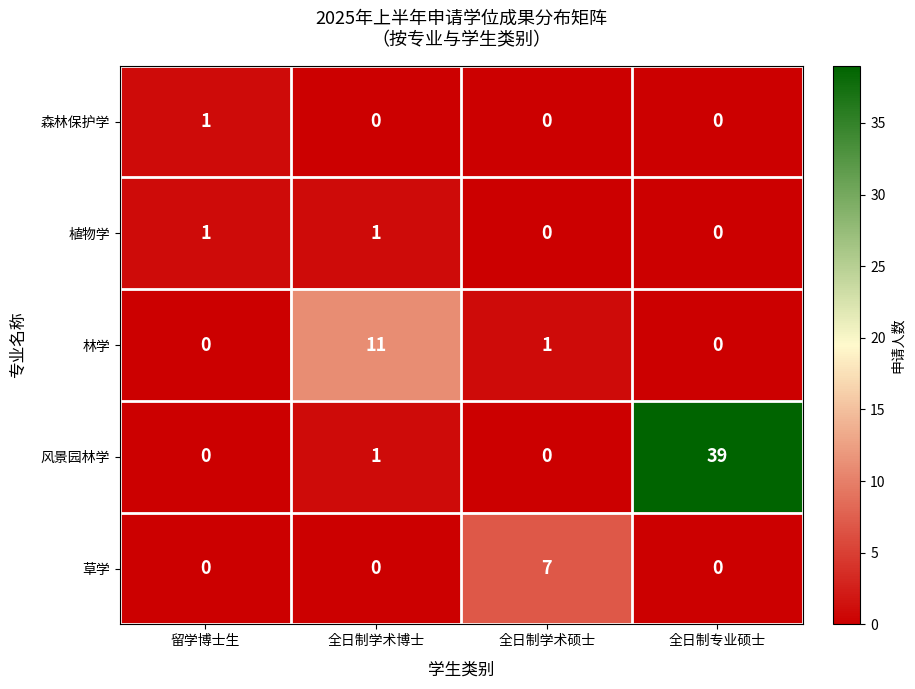

At which category is the sum across all series the highest?

全日制专业硕士